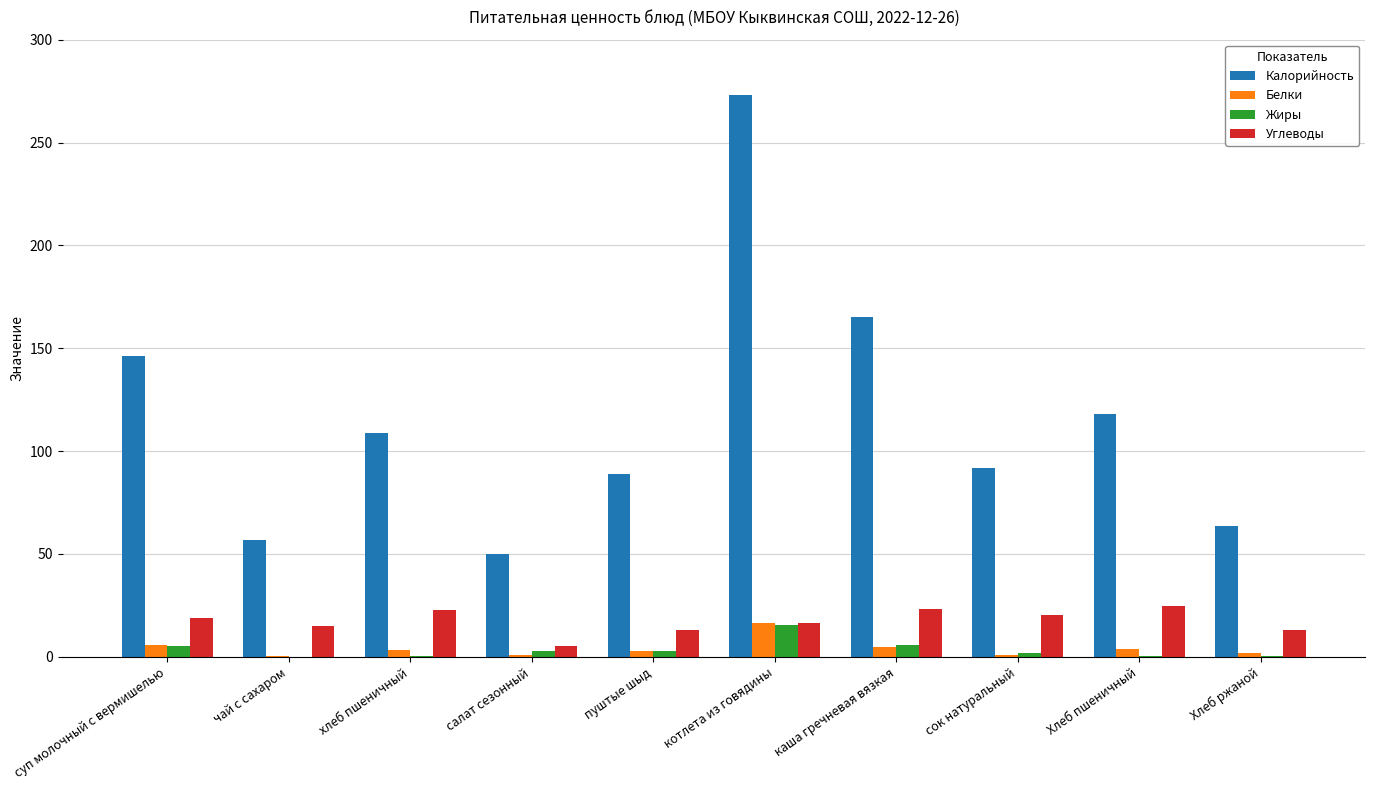

True or false: Калорийность has a value of 29.8 at Хлеб пшеничный.

False